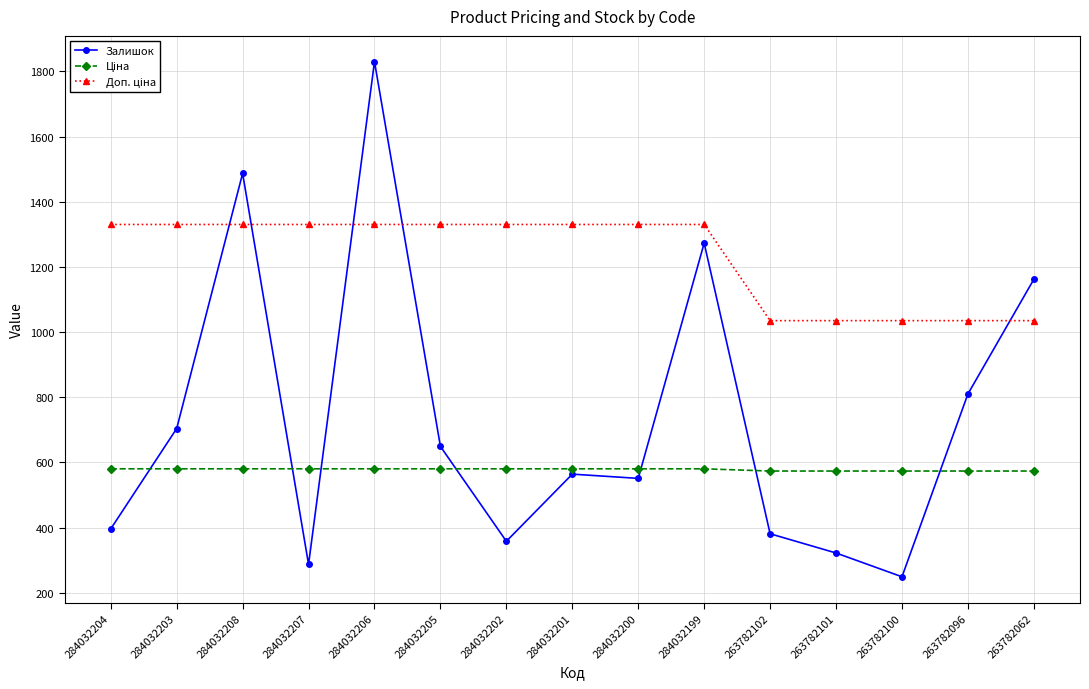

Between 284032203 and 284032207, which series saw the biggest shift?

Залишок